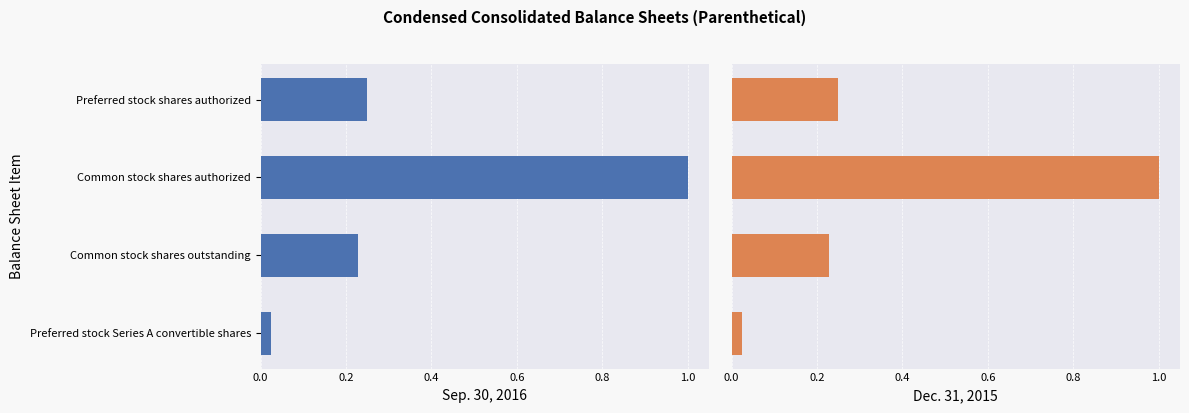

Which series has the largest range (max minus min)?

Sep. 30, 2016